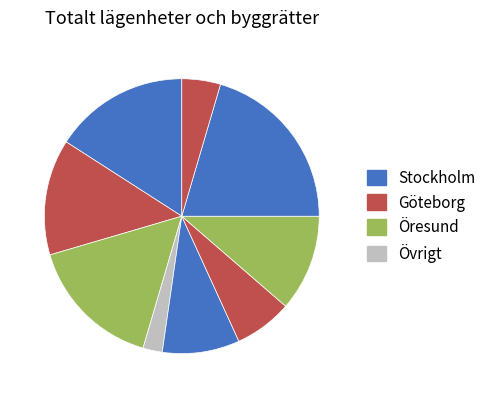

How many segments does this pie chart have?

9